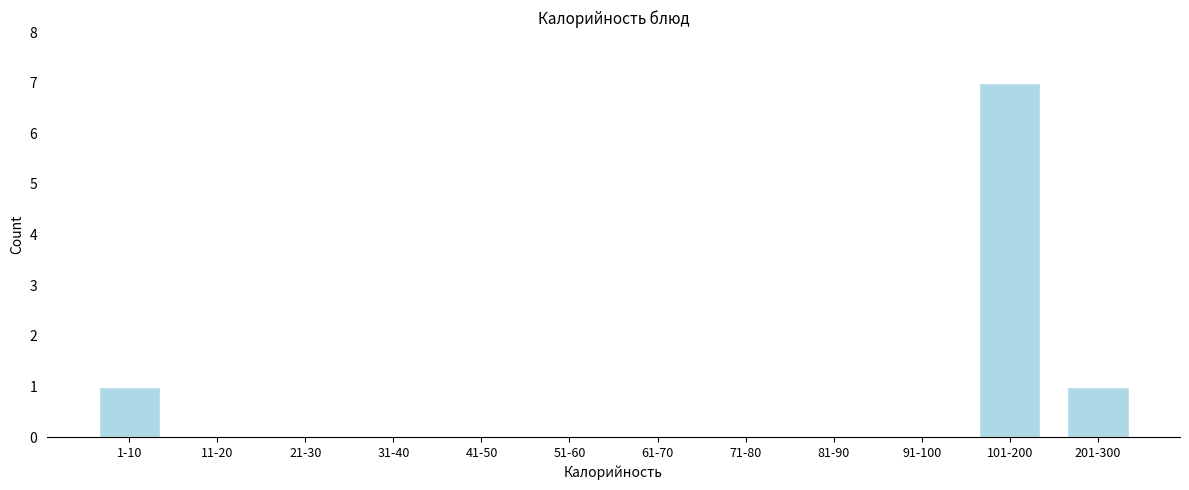

Reading left to right, extract all data points from this chart.

1-10=1	11-20=0	21-30=0	31-40=0	41-50=0	51-60=0	61-70=0	71-80=0	81-90=0	91-100=0	101-200=7	201-300=1